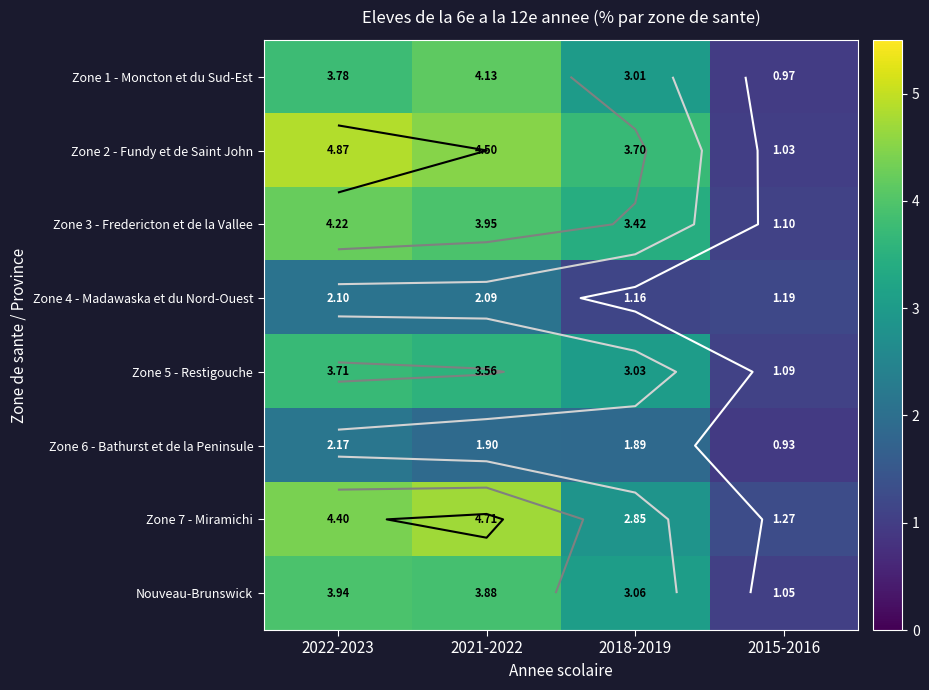

Where is Zone 5 - Restigouche nearest to the value 2?

2015-2016